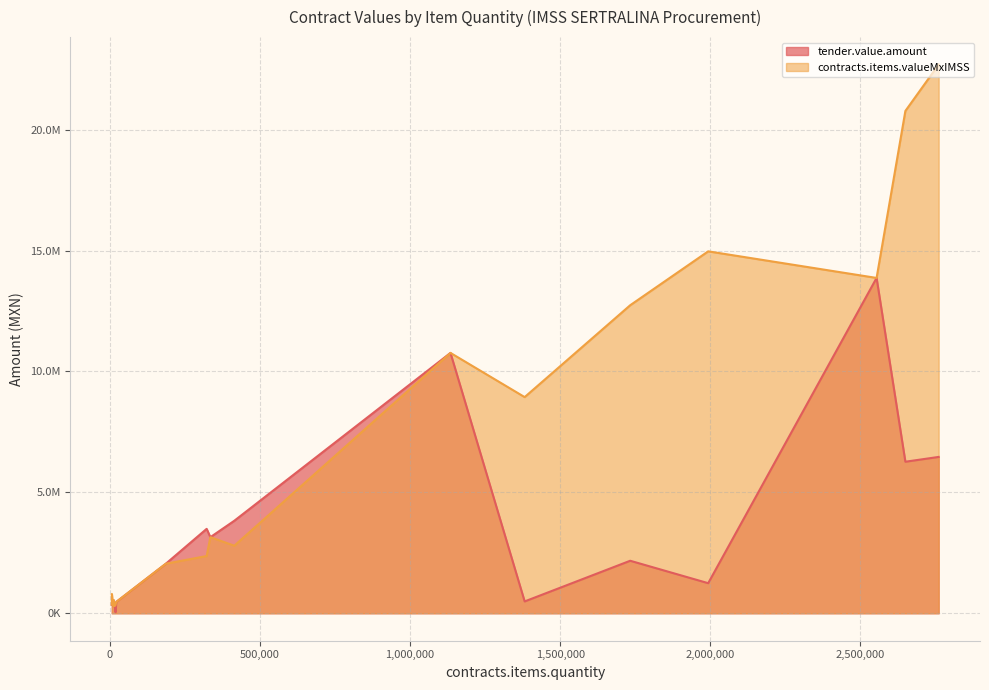

How many interior local valleys does the tender.value.amount series have?

5